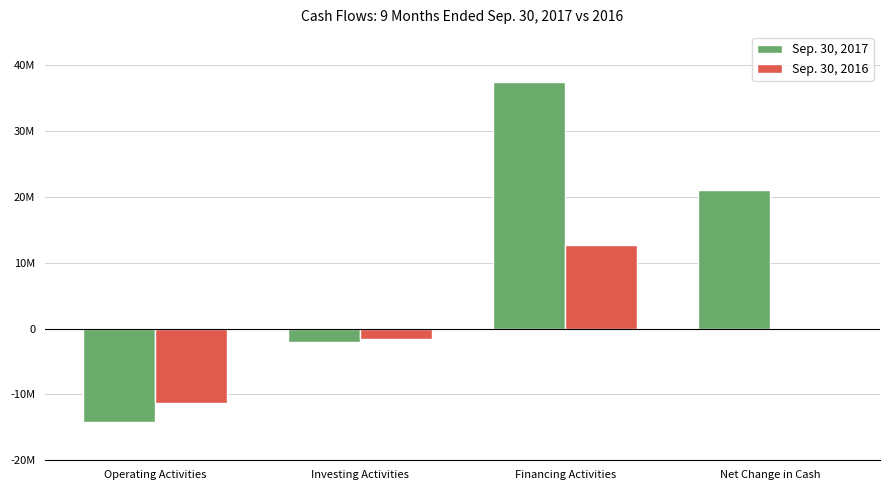

What are all the series names shown in the legend?

Sep. 30, 2017, Sep. 30, 2016